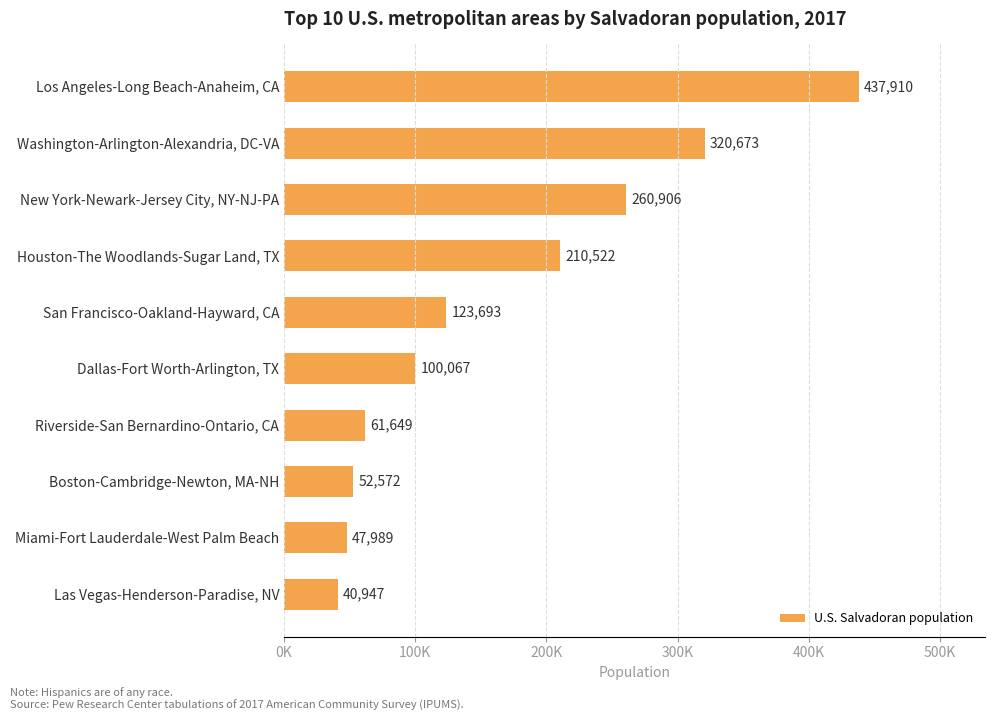

Are the bars horizontal?

Yes